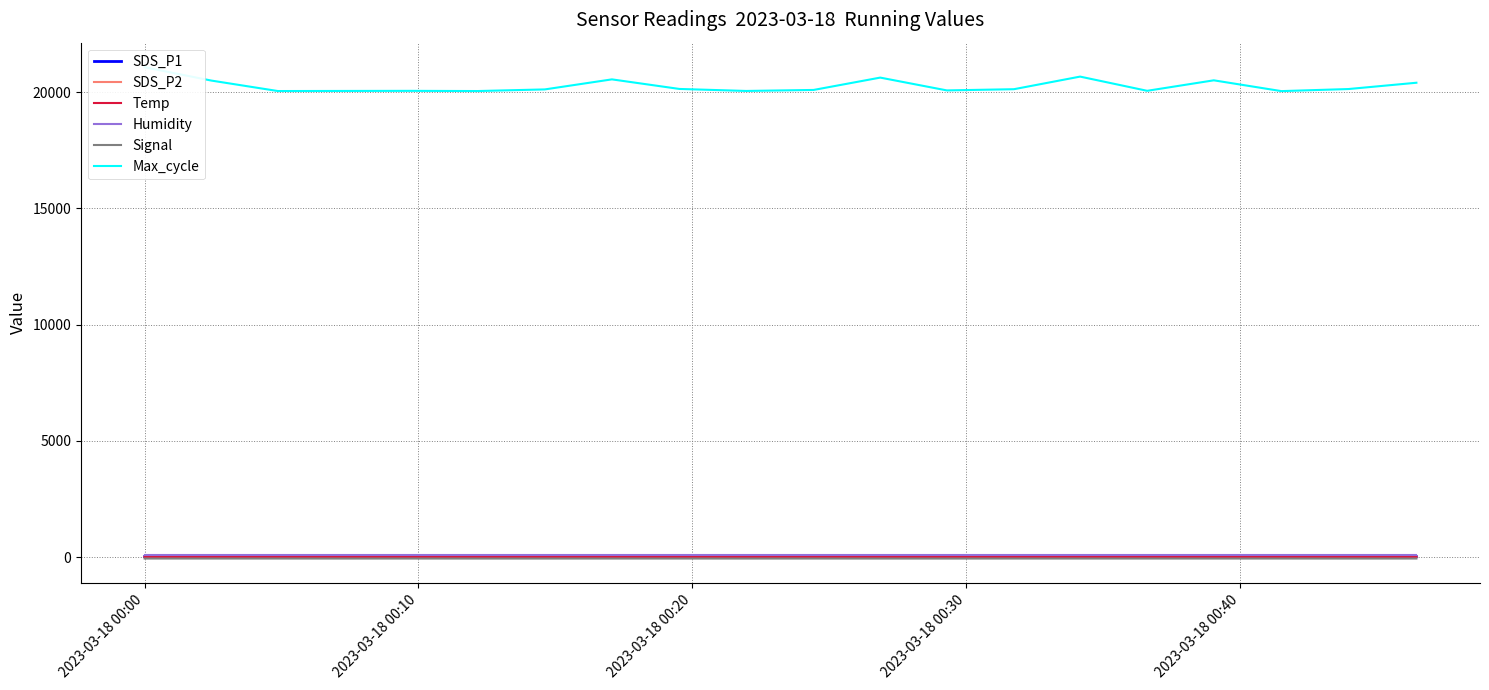

True or false: Signal and Temp cross at least once.

False